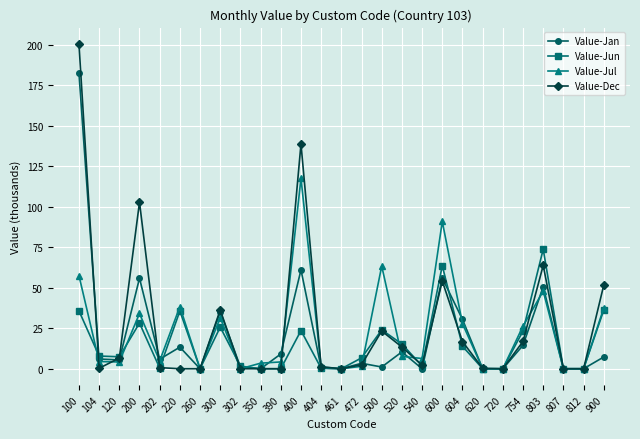

Does the chart display data point markers on the line(s)?

Yes